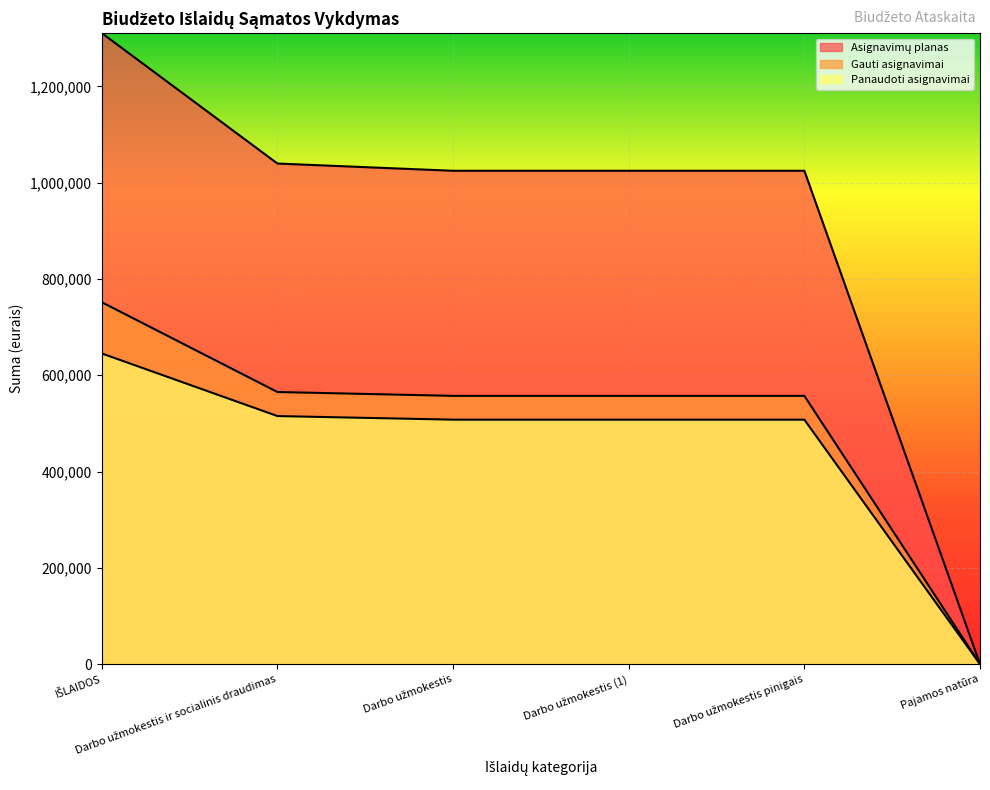

At which label is Gauti asignavimai closest to 375750?

Darbo užmokestis